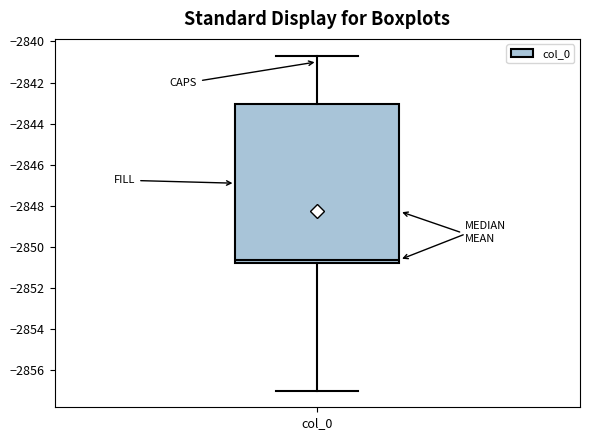

Transcribe this box plot: give where the median line is, the range the box spans, and where the two whiskers end, as read against the y-axis. The values are not printed on the chart, so give them approximately, as read against the axis.

median -2850.6, box -2850.8 to -2843.0, whiskers -2857.0 to -2840.6